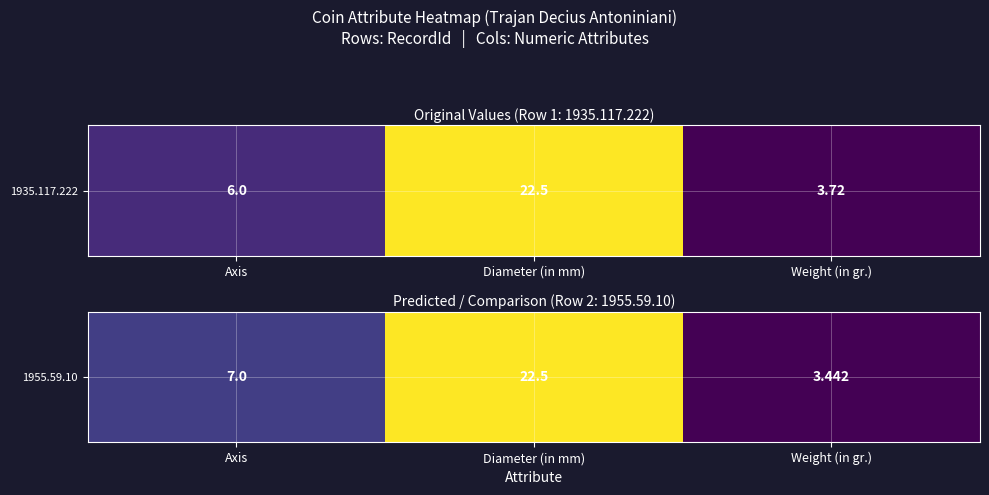

Approximately how many times larger is the value at Diameter (in mm) compared to Weight (in gr.)?

6.5